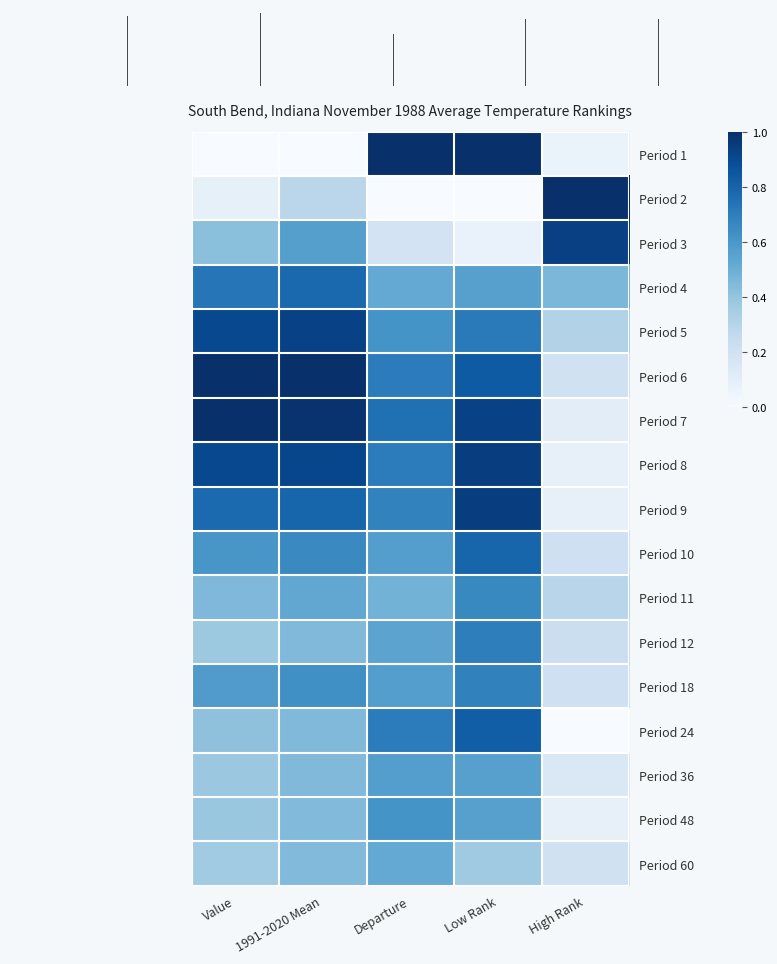

Which has a higher value, High Rank or Low Rank?

Low Rank